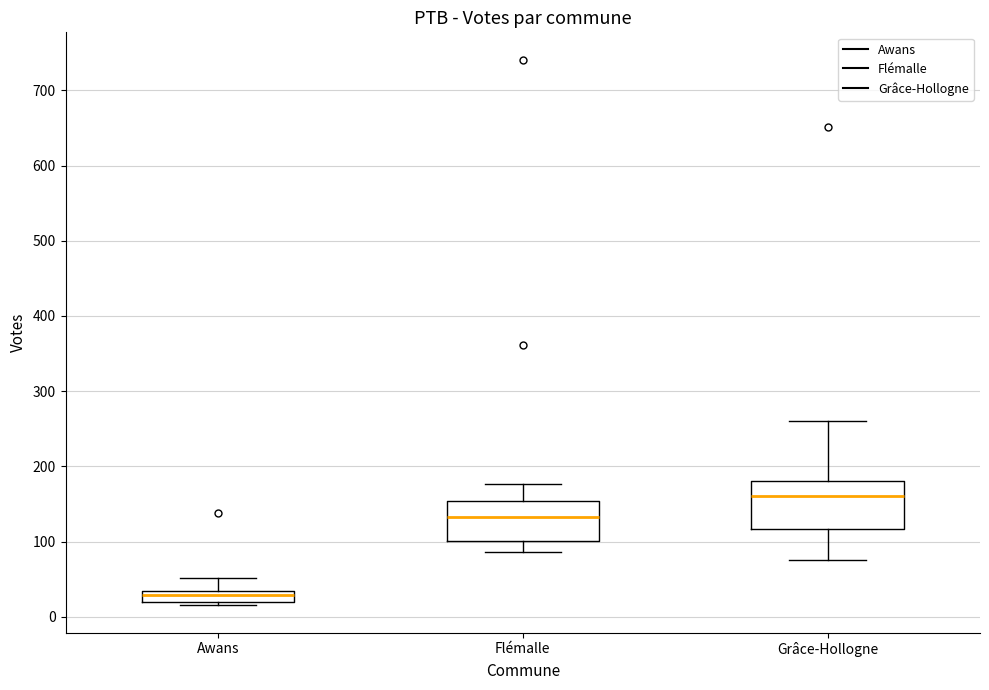

Comparing the boxes themselves (not the whiskers), which one is the tallest?

Grâce-Hollogne